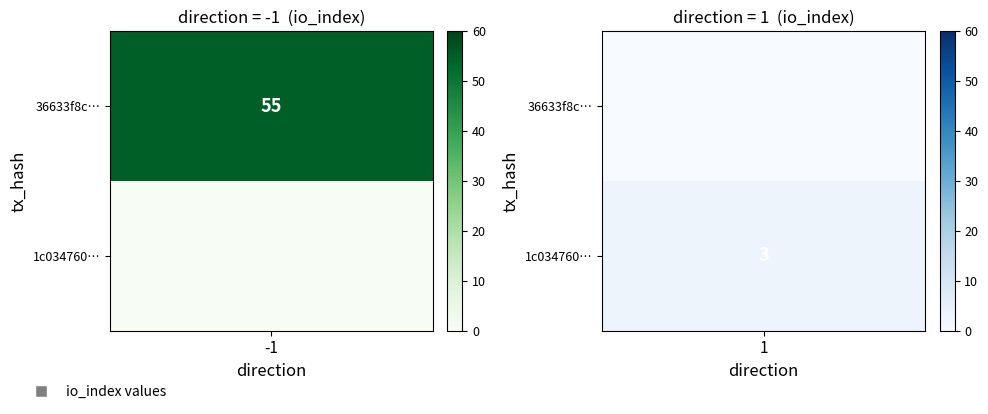

What is the difference between the maximum and minimum values in the 1c034760f0d006c7a2a4cc959018aa09e5c9cb9 series?

2